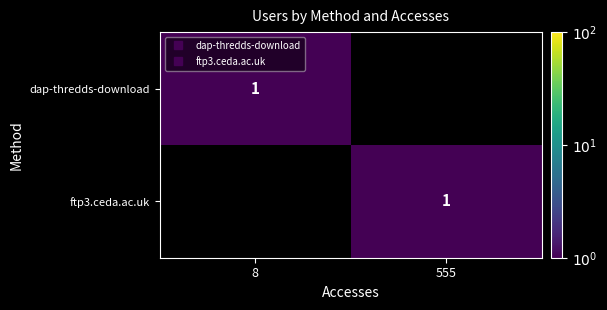

What is the total value across all series at 8?

1